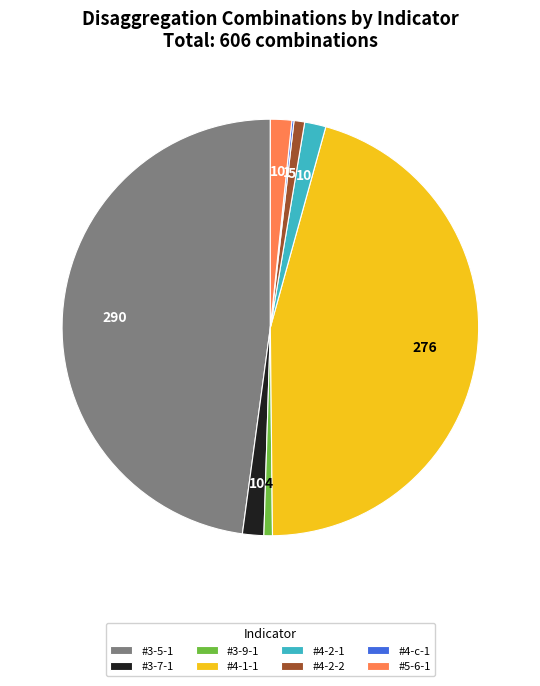

Approximately how many times larger is the value at #3-9-1 compared to #4-2-2?

0.8